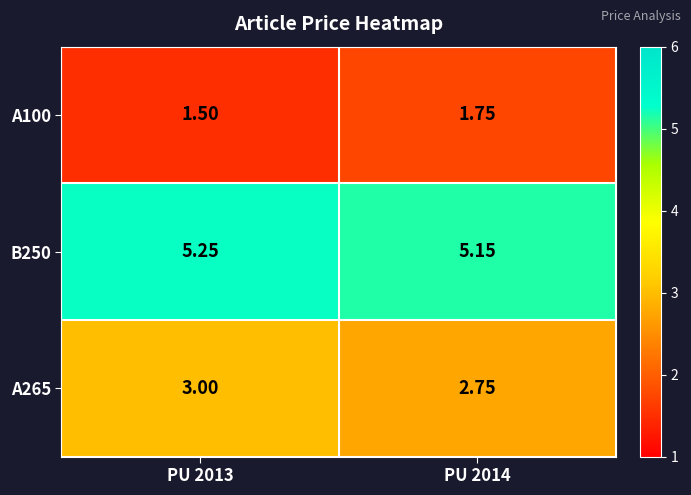

Reading left to right, list all the values displayed in this chart.

A100: PU 2013=1.5	PU 2014=1.8
B250: PU 2013=5.2	PU 2014=5.2
A265: PU 2013=3.0	PU 2014=2.8